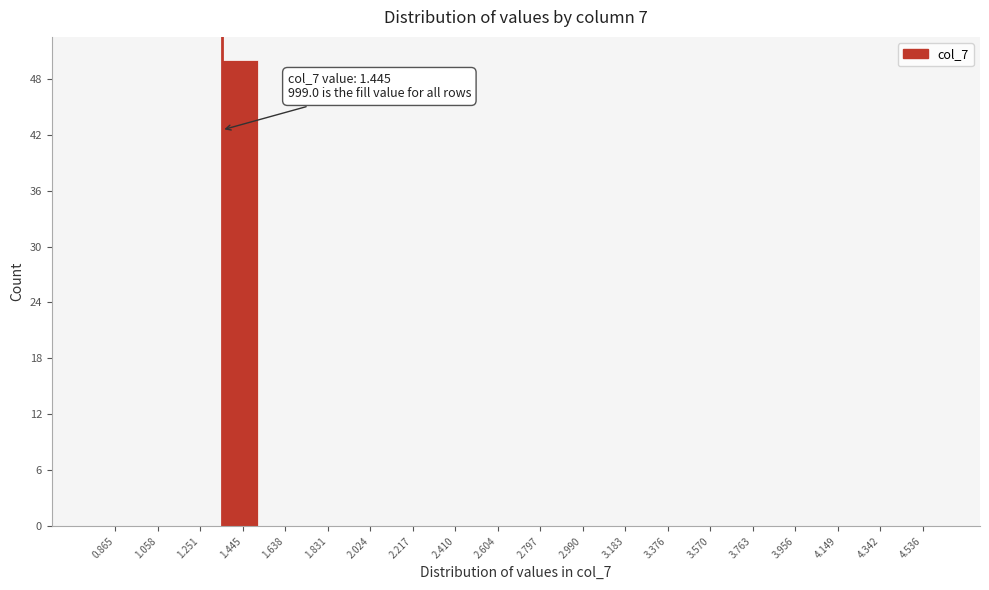

Reading right to left, what are all the values shown in this chart?

4.536=0	4.342=0	4.149=0	3.956=0	3.763=0	3.570=0	3.376=0	3.183=0	2.990=0	2.797=0	2.604=0	2.410=0	2.217=0	2.024=0	1.831=0	1.638=0	1.445=50	1.251=0	1.058=0	0.865=0